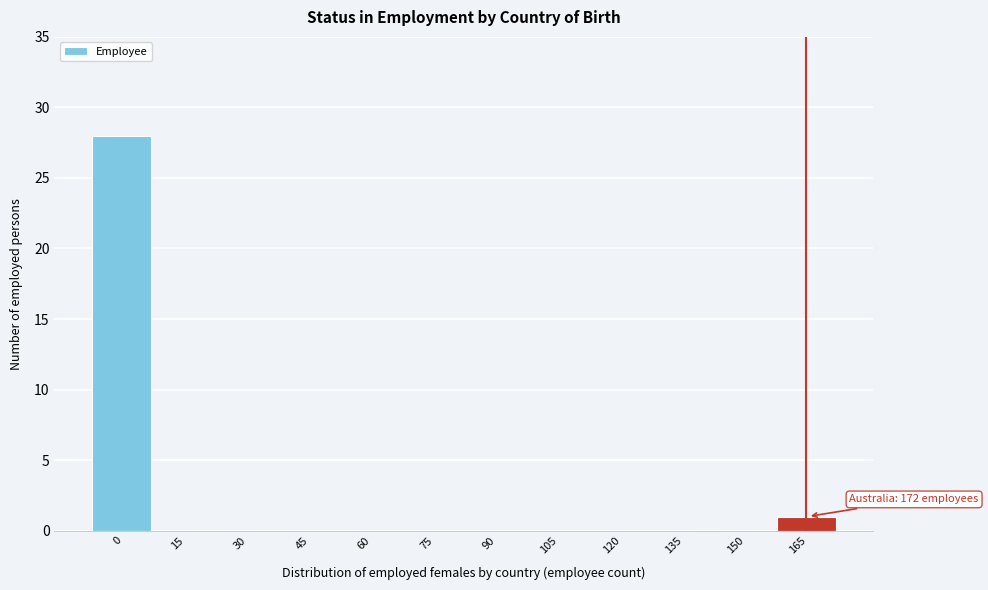

Reading left to right, list all the values displayed in this chart.

0=28	15=0	30=0	45=0	60=0	75=0	90=0	105=0	120=0	135=0	150=0	165=1